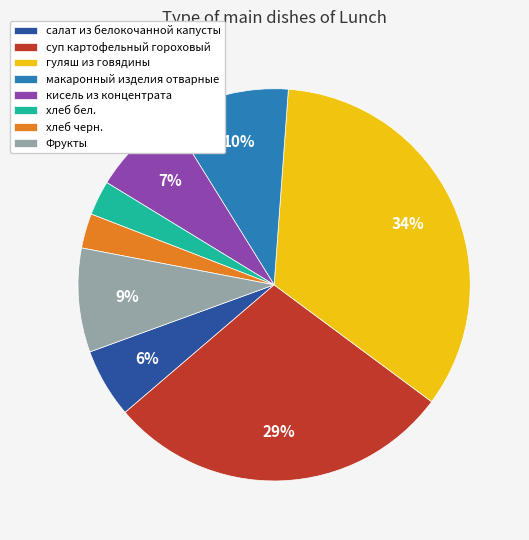

What is the largest slice in the pie chart?

гуляш из говядины